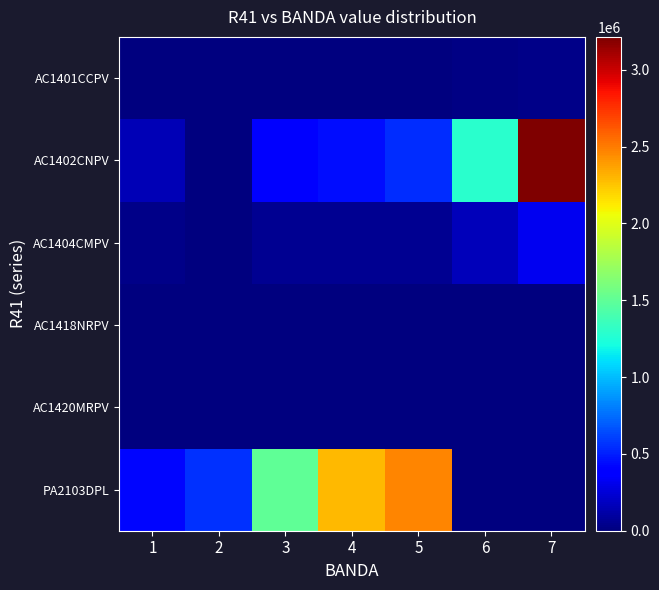

What is the spread (max minus min) of values at 2?

564364.5